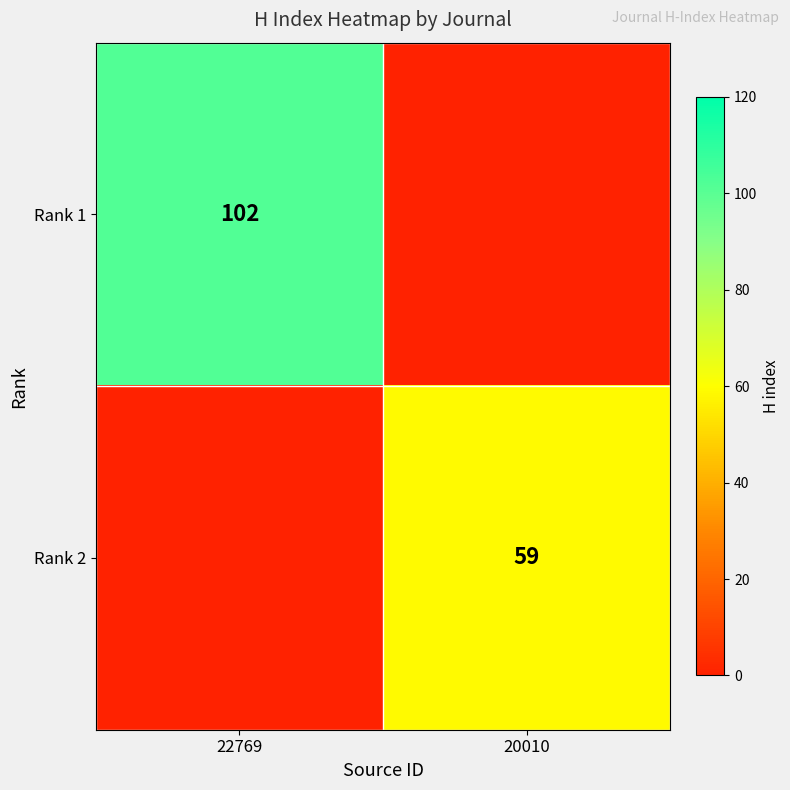

Is it true that Rank 1 equals 102 at 22769?

True